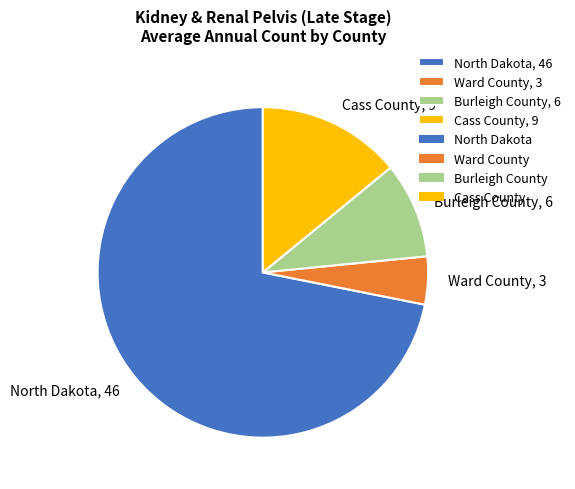

The Burleigh County slice represents 9% of the pie. True or false?

True